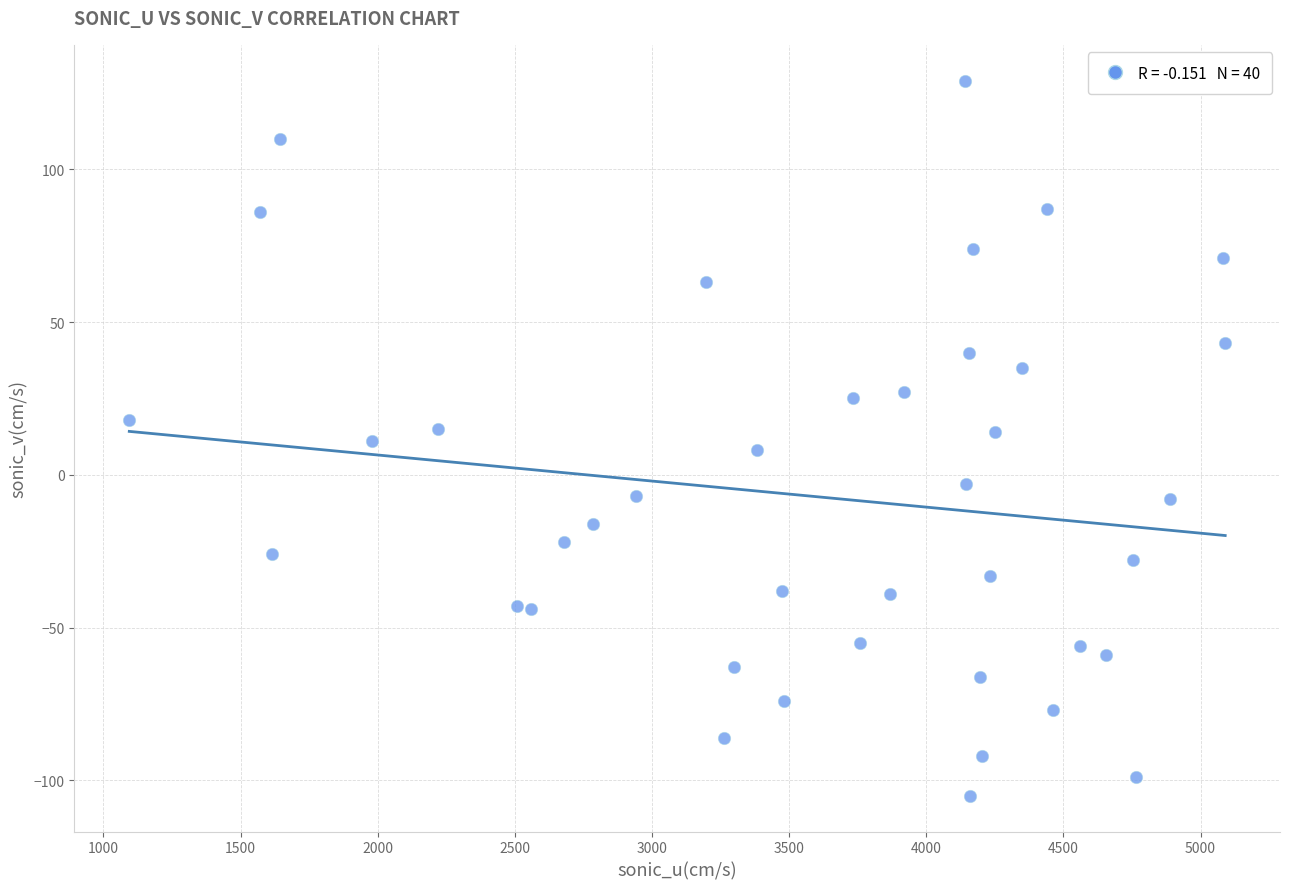

What is the range of X values (max minus min)?

3996